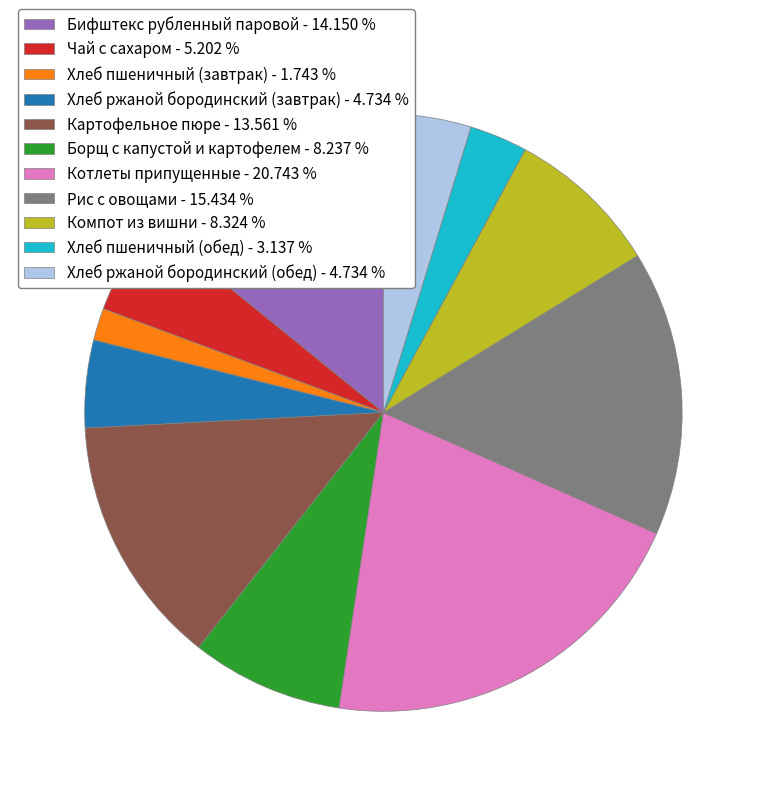

Does any single category account for the majority?

No